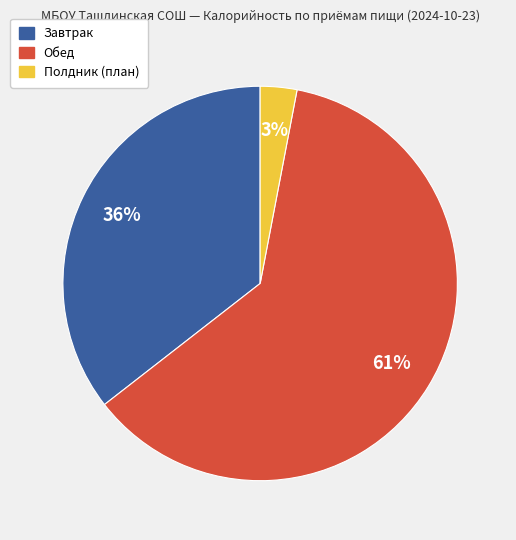

Is there a majority slice in this chart?

Yes